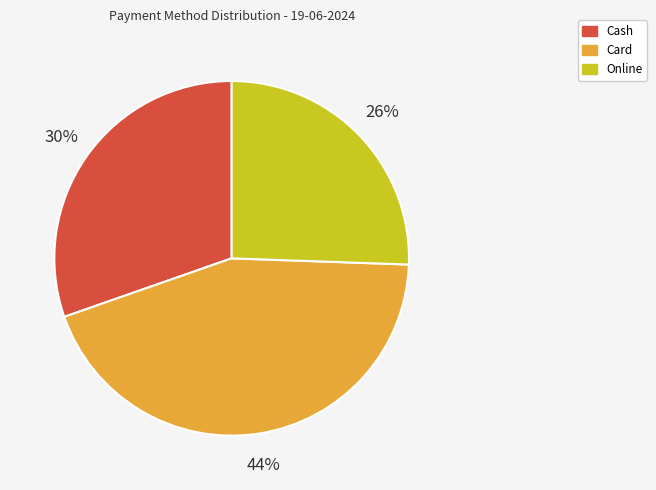

What is the largest slice in the pie chart?

Card